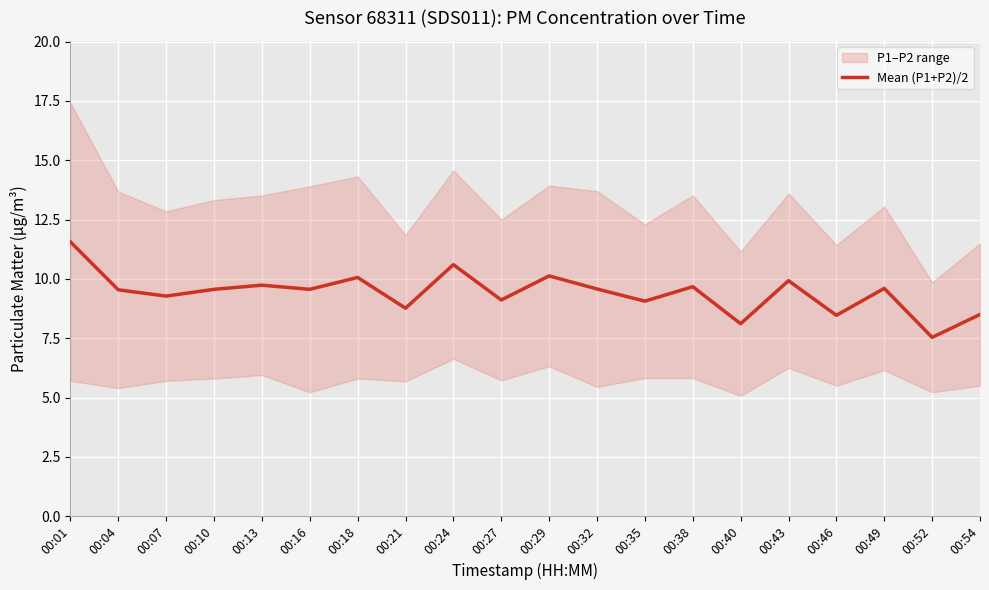

At which category does the data reach its first local peak?

00:13